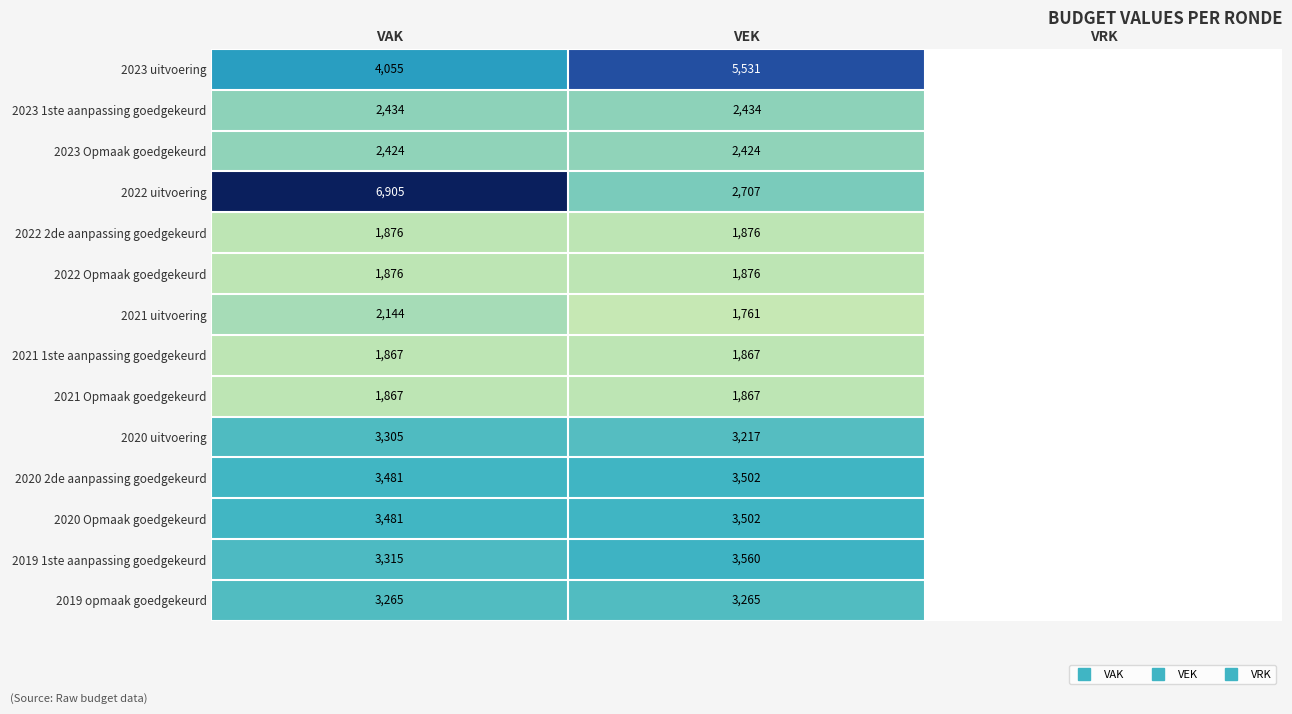

What is the total value across all series at VEK?

39389.0